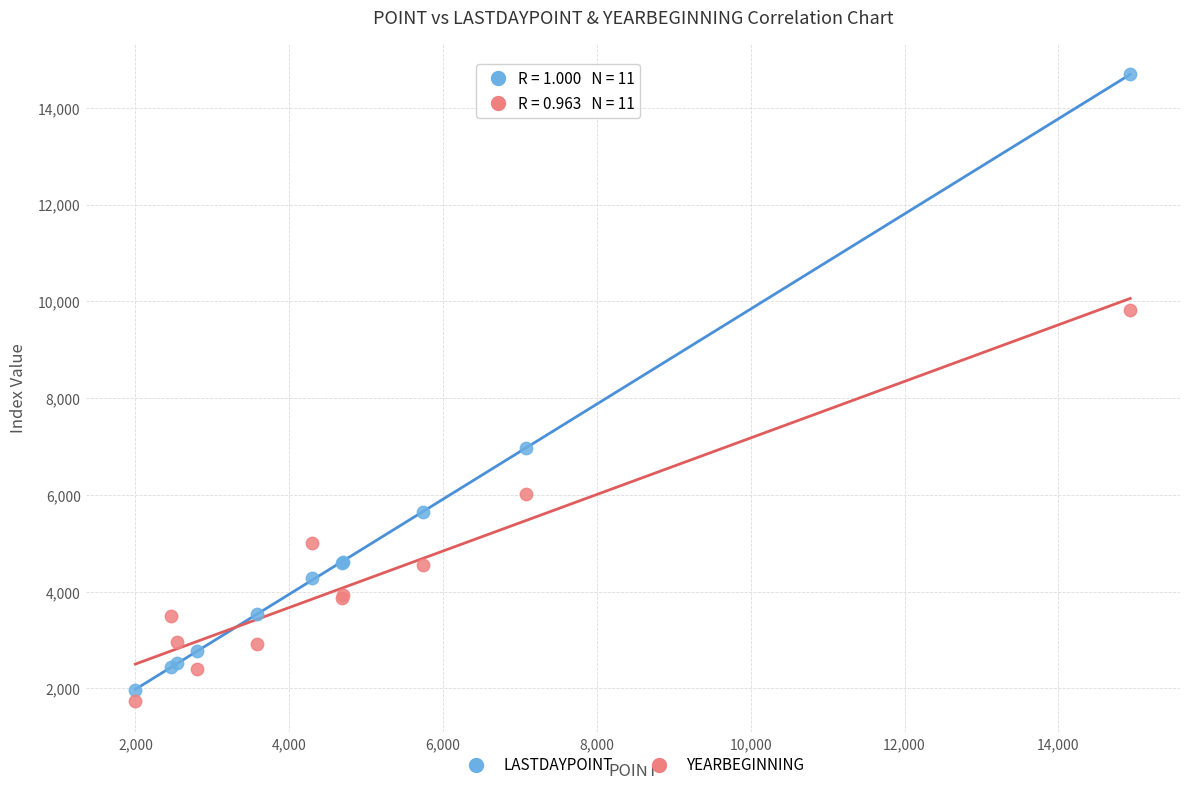

Across all series, what Y value is closest to 8218?

6970.5